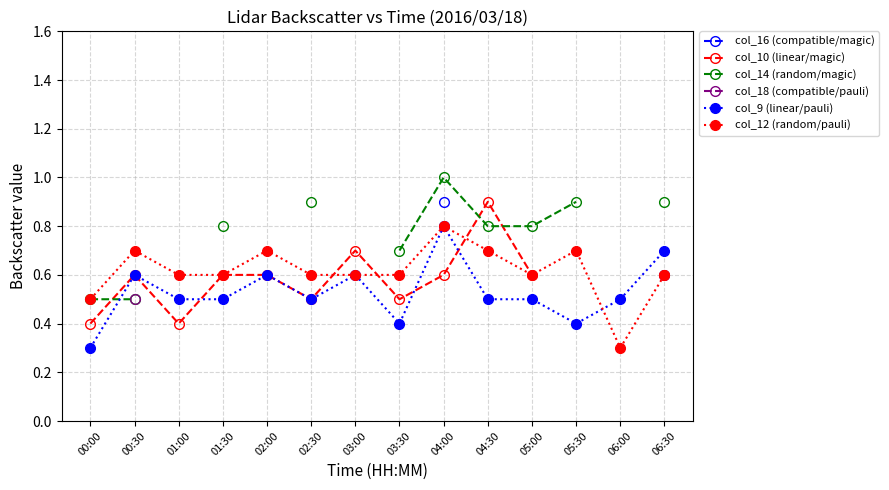

At which label does col_18 (compatible/pauli) reach its minimum?

00:00